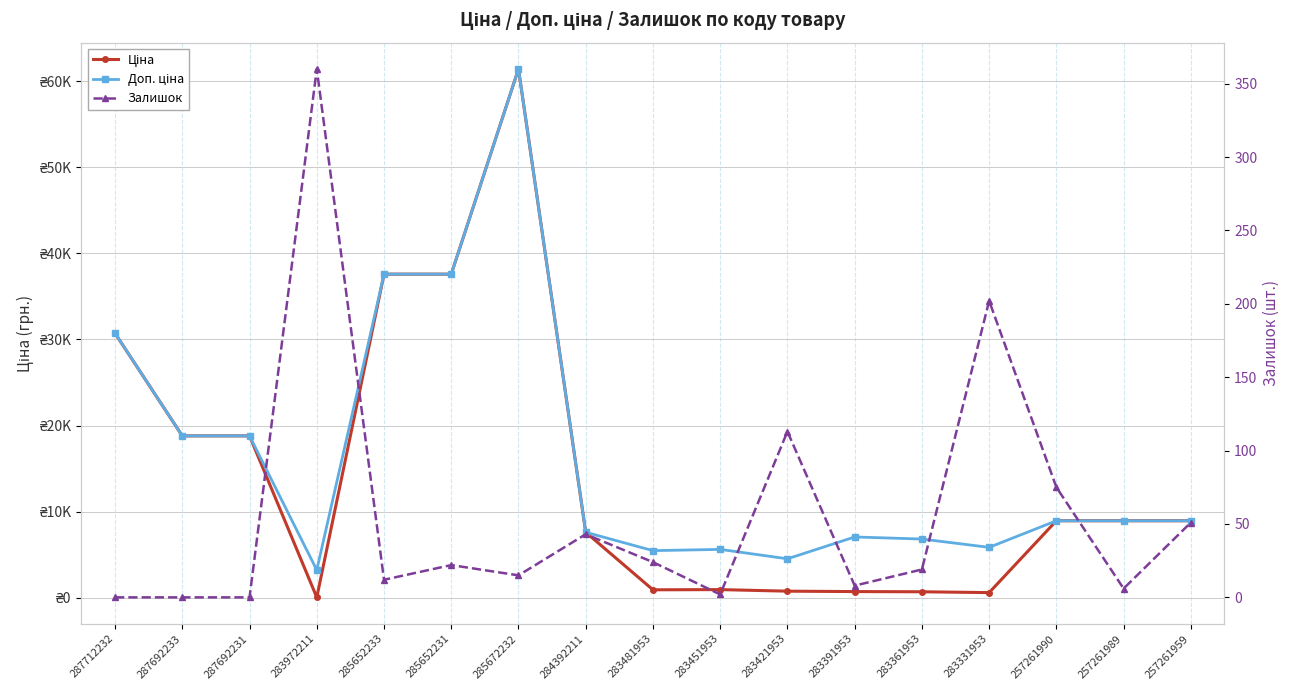

The Ціна series shows 52852.9 at 287712232. True or false?

False